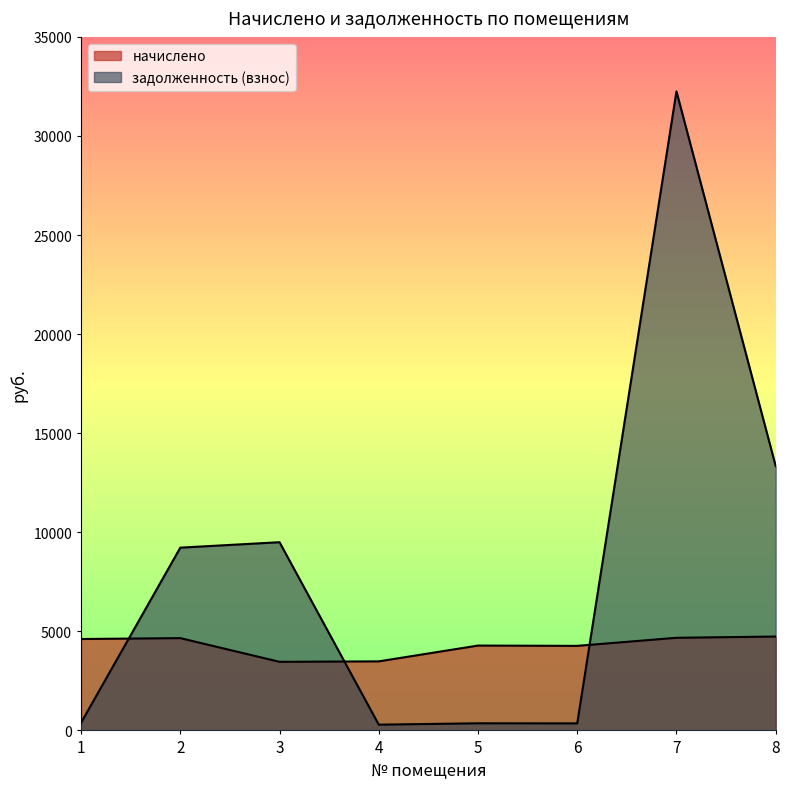

What is the total value across all series at 8?

18078.4